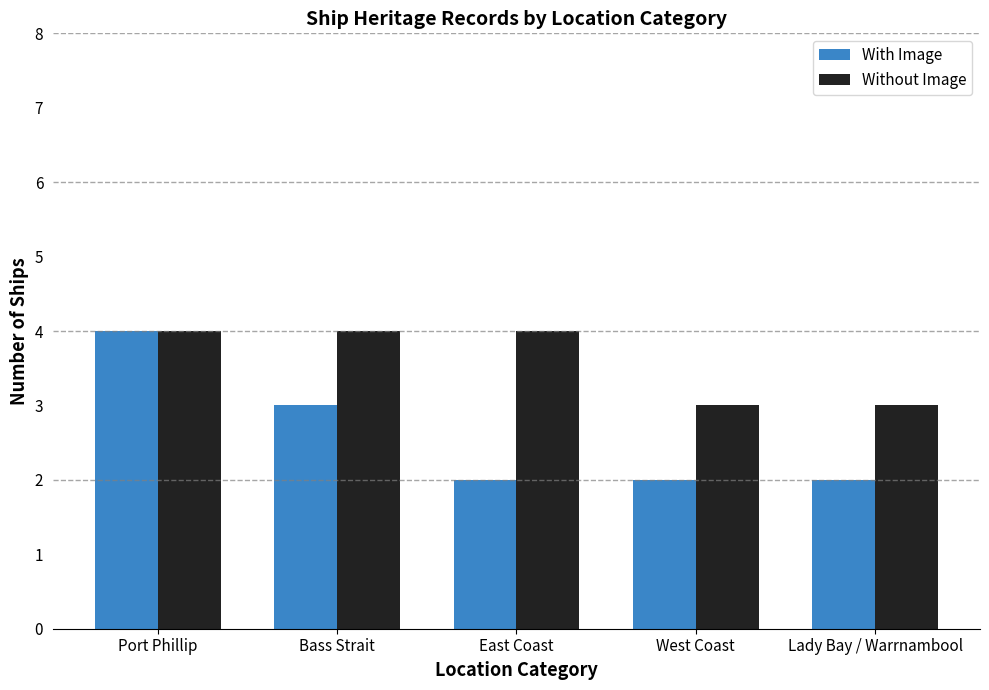

Reading left to right, list all the values displayed in this chart.

With Image: Port Phillip=4	Bass Strait=3	East Coast=2	West Coast=2	Lady Bay / Warrnambool=2
Without Image: Port Phillip=4	Bass Strait=4	East Coast=4	West Coast=3	Lady Bay / Warrnambool=3